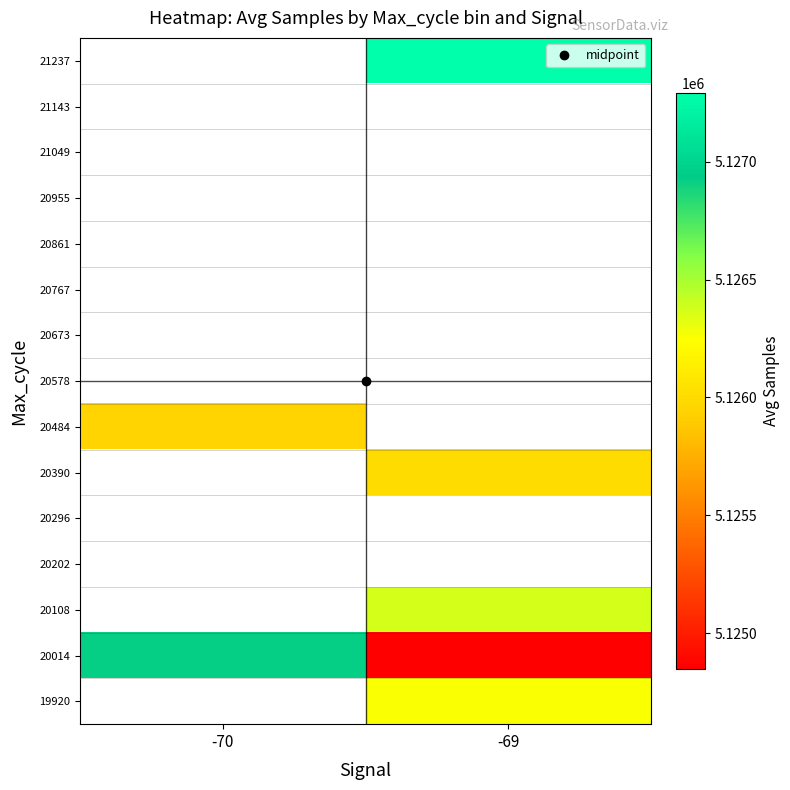

What is the difference between the highest and lowest values at -69?

2440.6